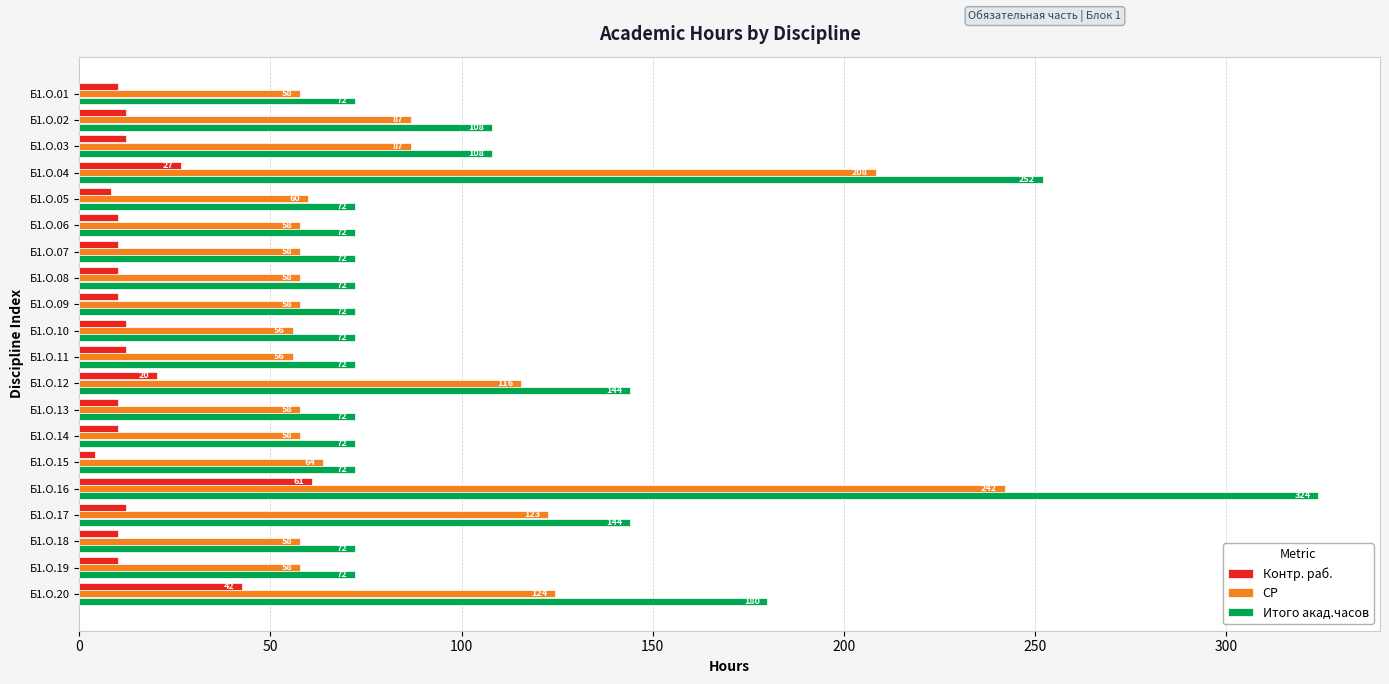

What is the average value of the Итого акад.часов series?

109.8